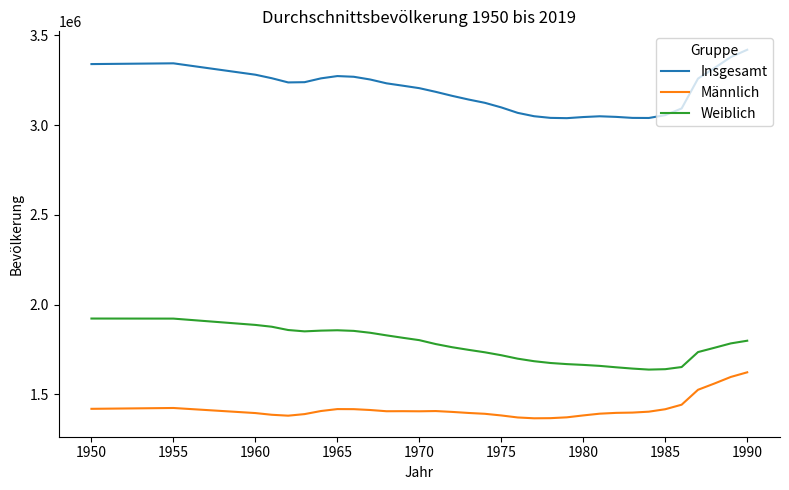

Which series has the largest total across all categories?

Insgesamt